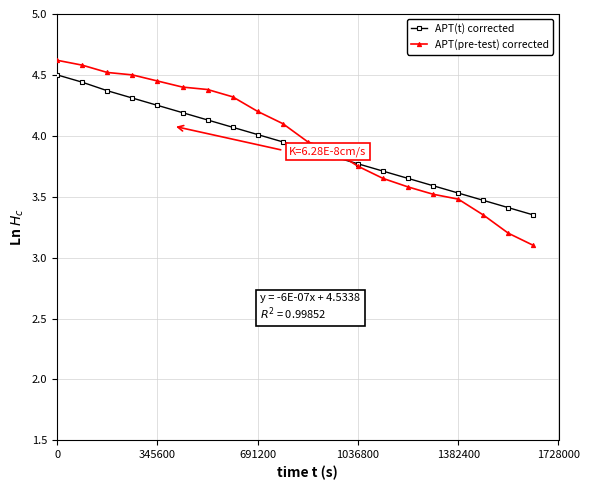

What is the difference between the second highest and minimum values in the APT(pre-test) corrected series?

1.5